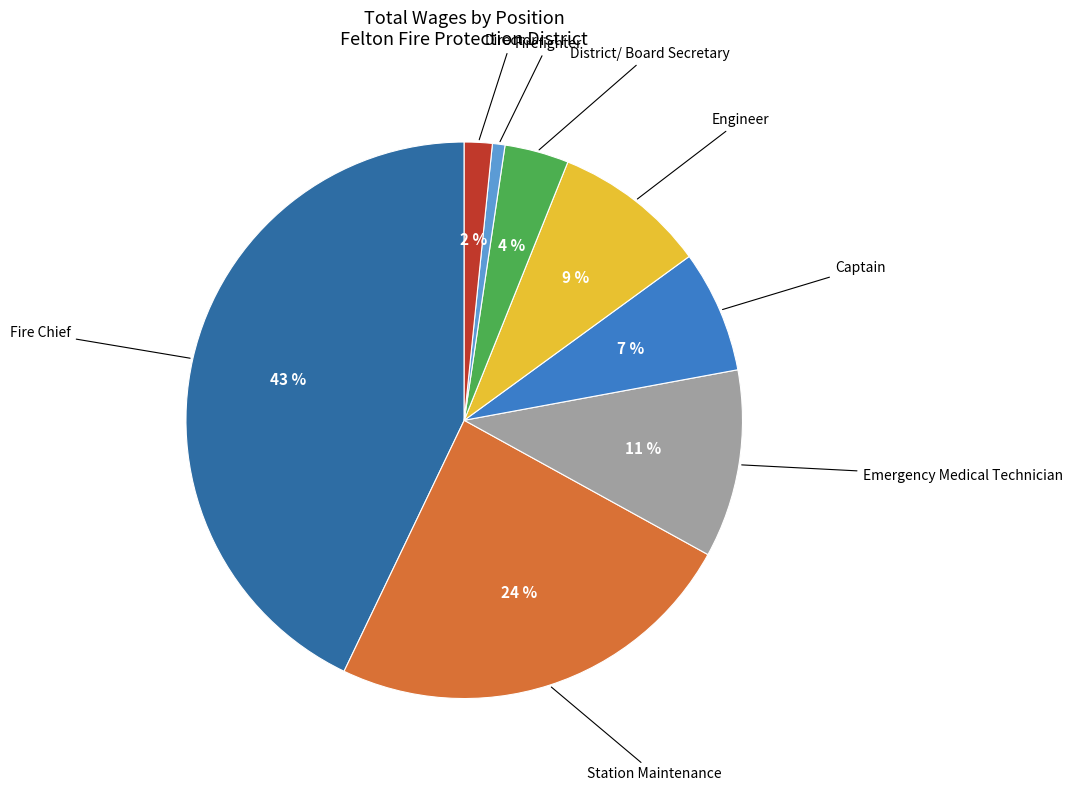

Is there a majority slice in this chart?

No